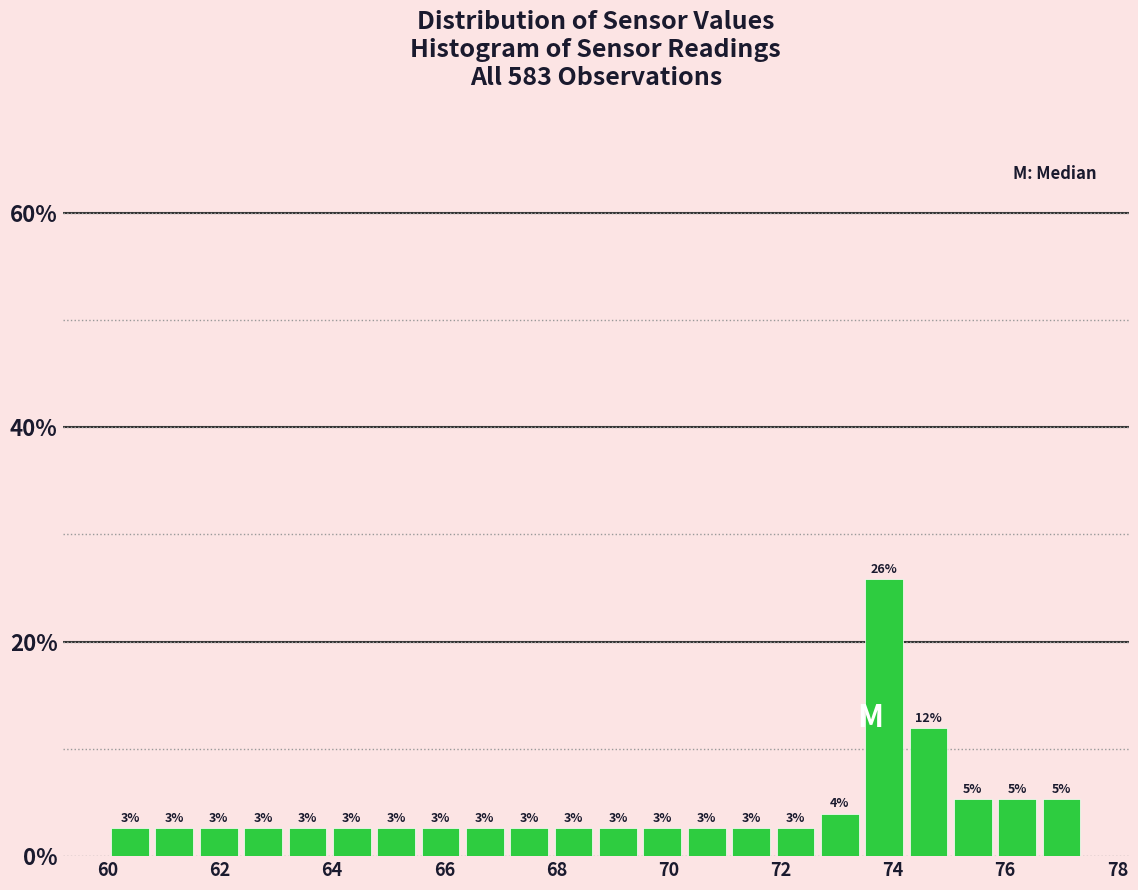

Read against the x-axis, roughly where is the centre of the tallest bar?

73.8